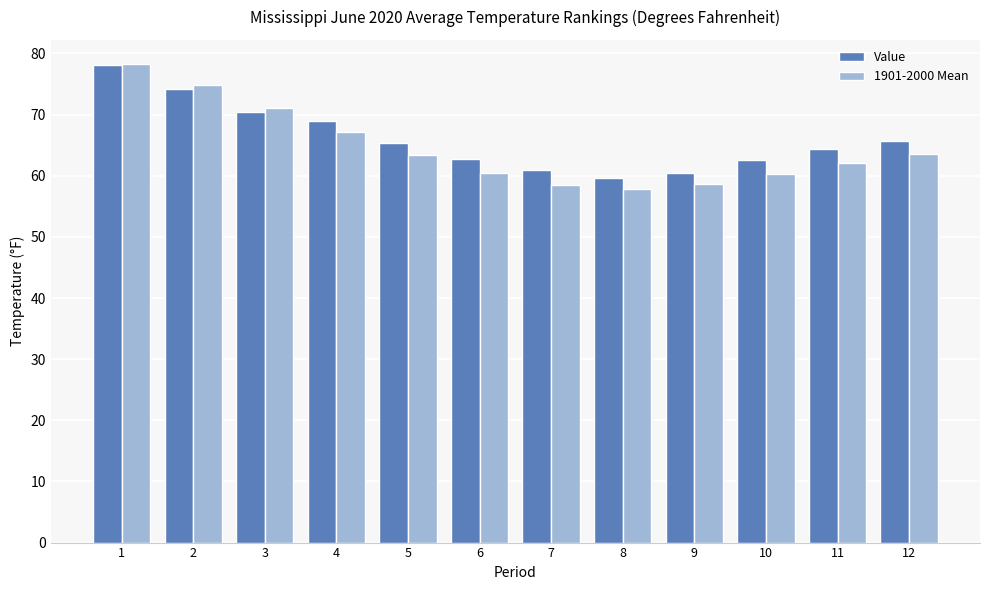

Rank the series at 8 from lowest to highest value.

1901-2000 Mean, Value